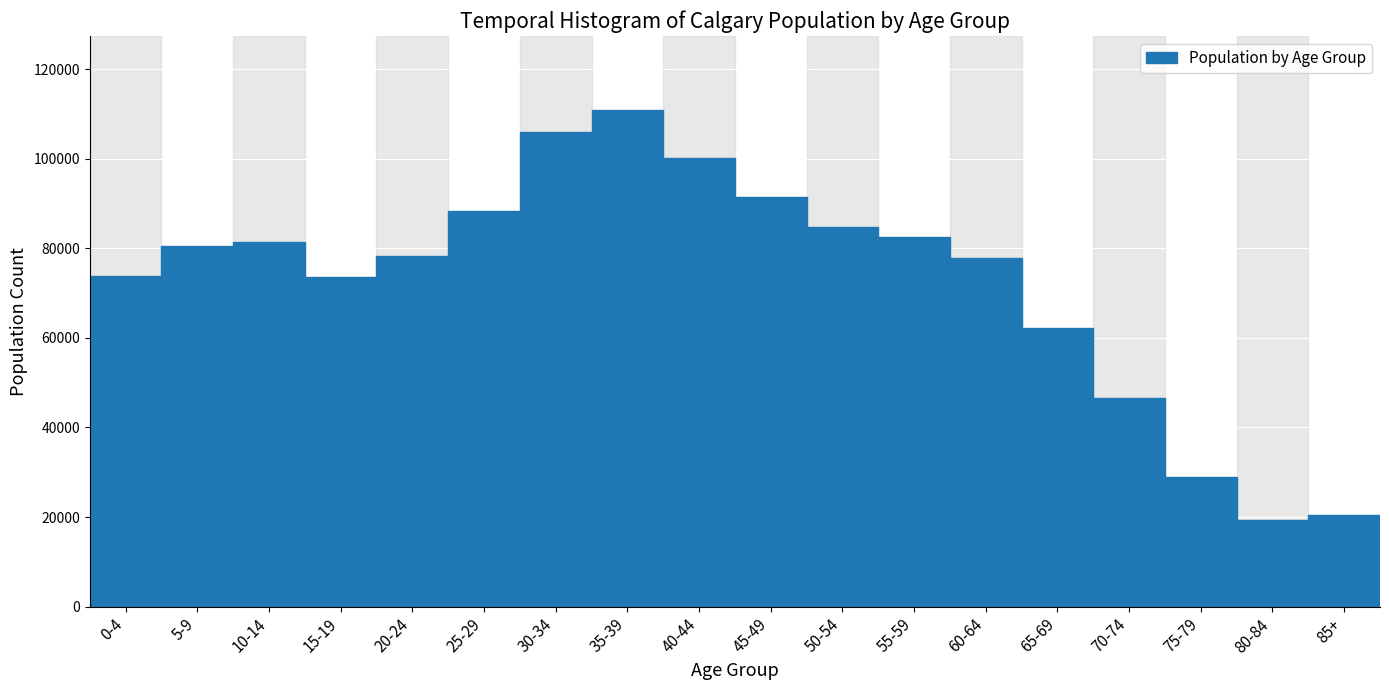

Is it true that the value at 45-49 is 136594?

False